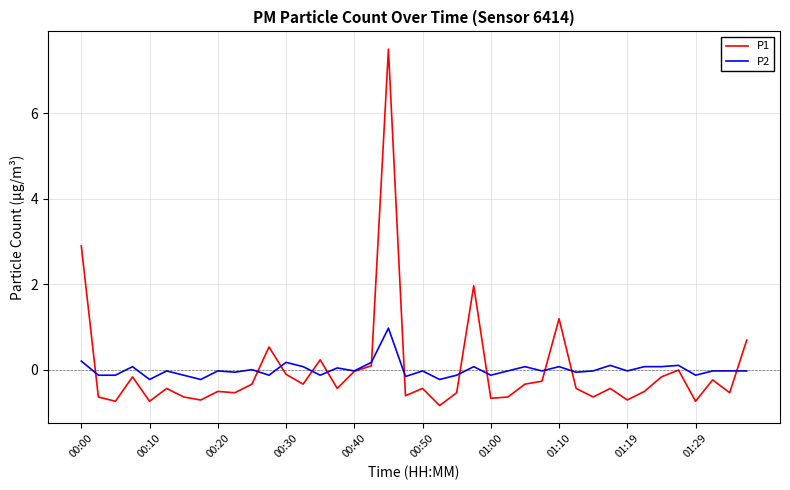

What is the smallest value displayed?

-0.8